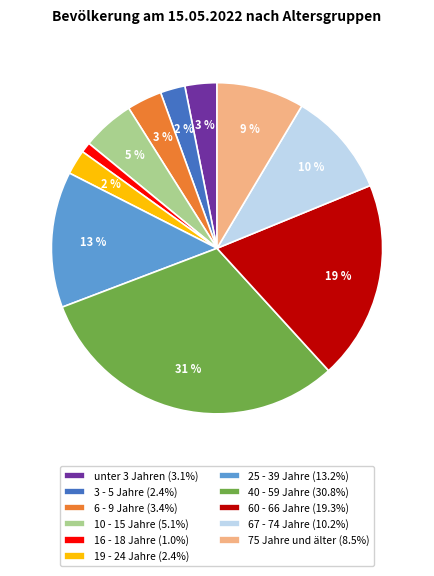

To the nearest percent, what is the average slice percentage?

9%